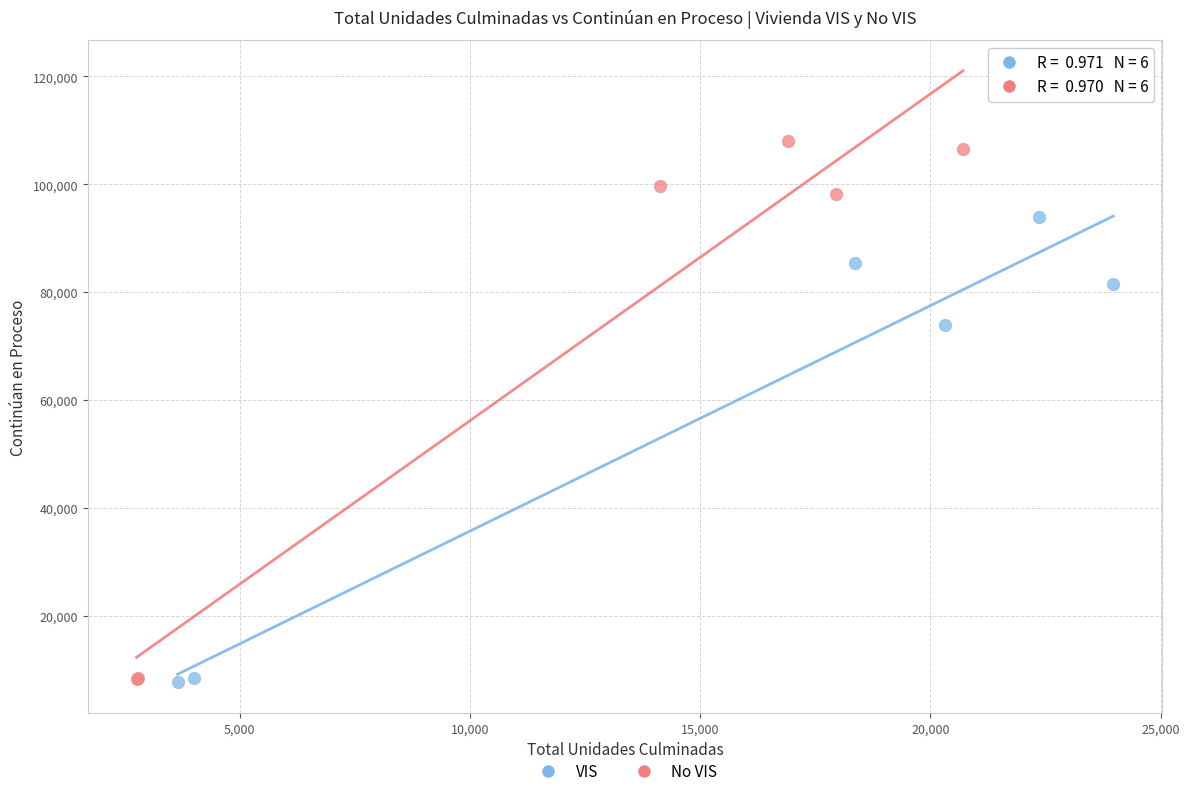

What are all the series names shown in the legend?

VIS, No VIS